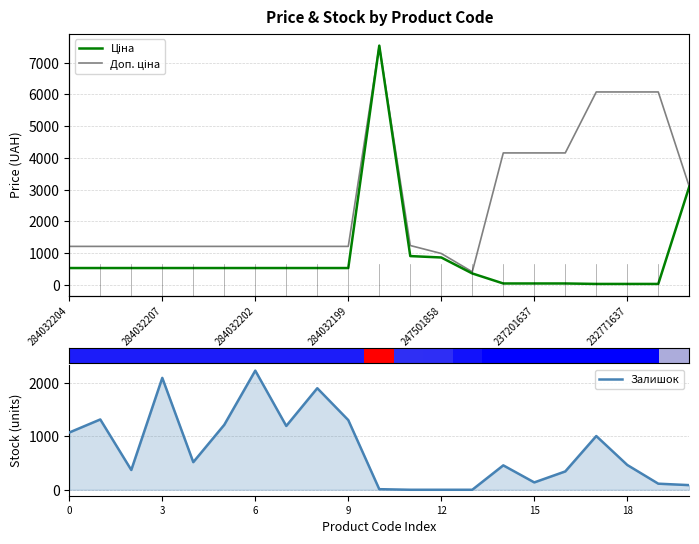

What is the maximum value for Залишок?

2235